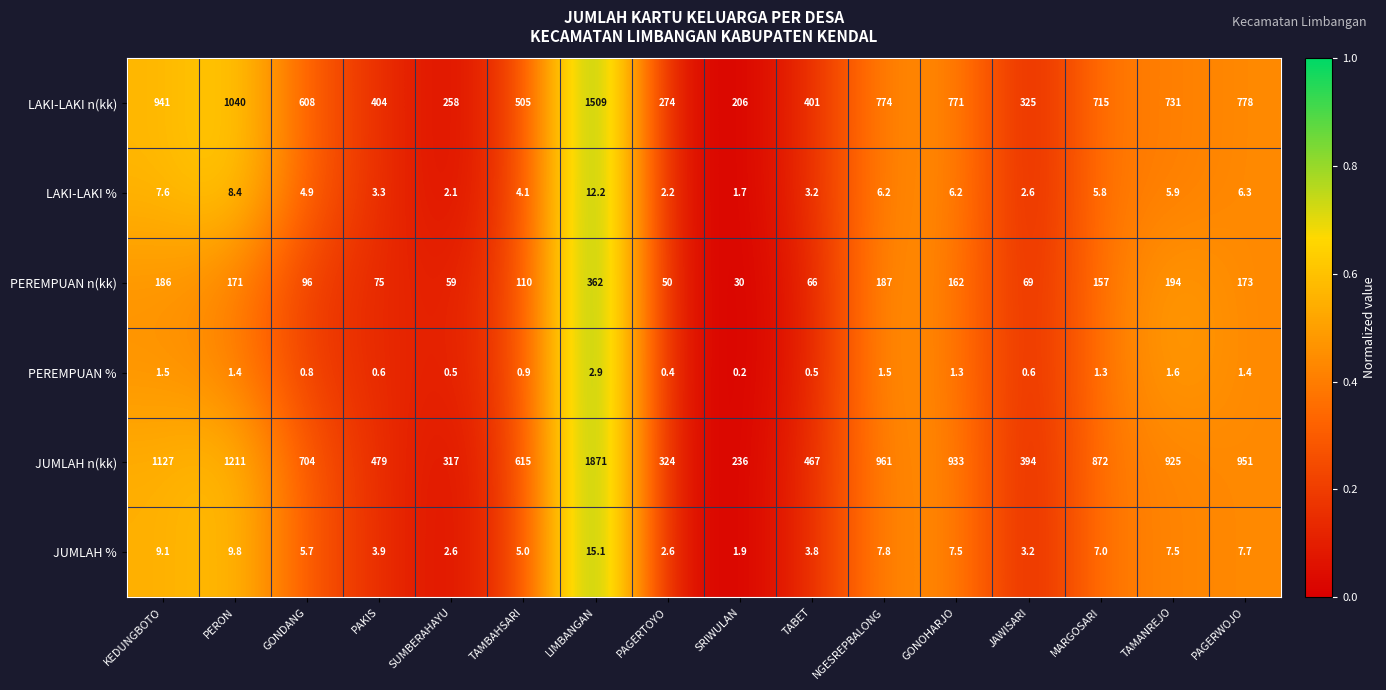

List the series in order of their peak value, lowest first.

PEREMPUAN %, LAKI-LAKI %, JUMLAH %, PEREMPUAN n(kk), LAKI-LAKI n(kk), JUMLAH n(kk)